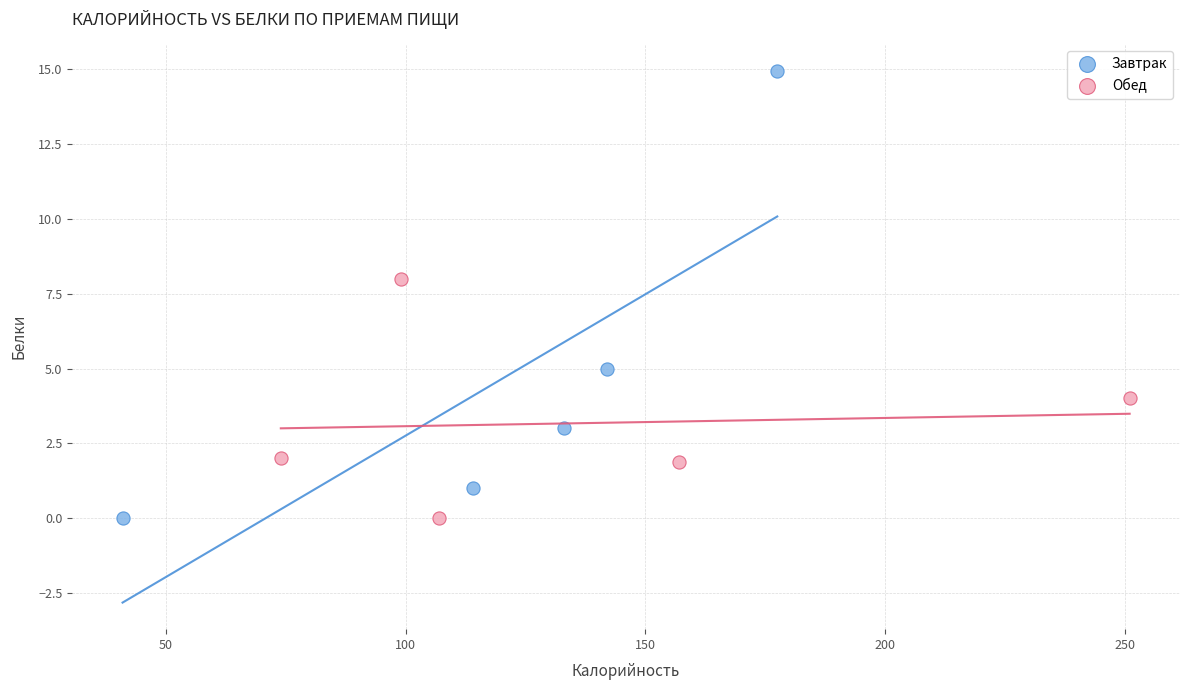

Which series has the widest spread of Y values?

Завтрак